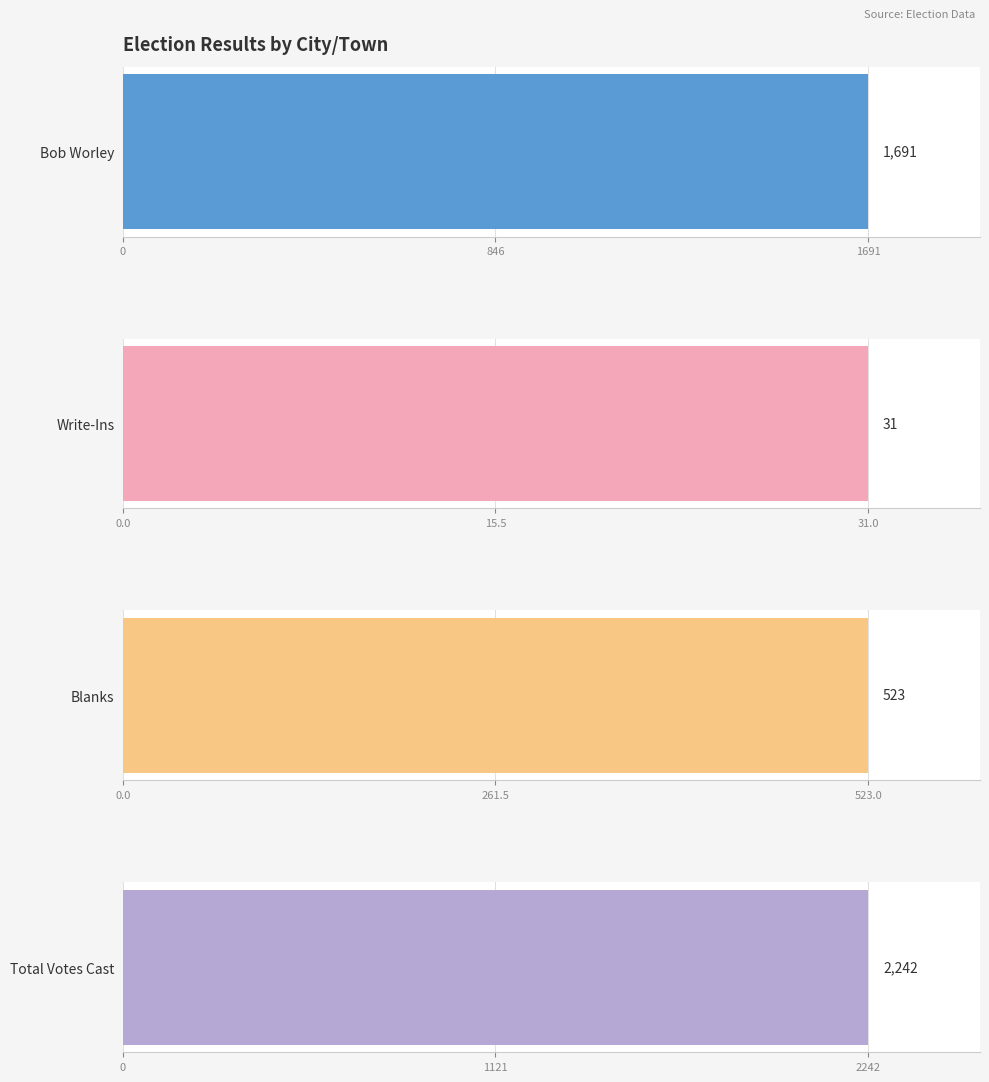

What is the maximum value for Bob Worley?

1691